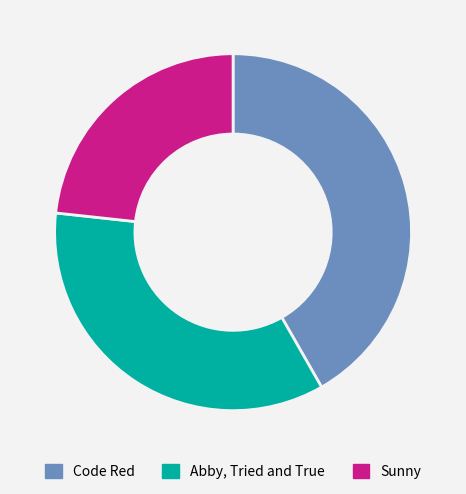

The Code Red slice represents 42% of the pie. True or false?

True